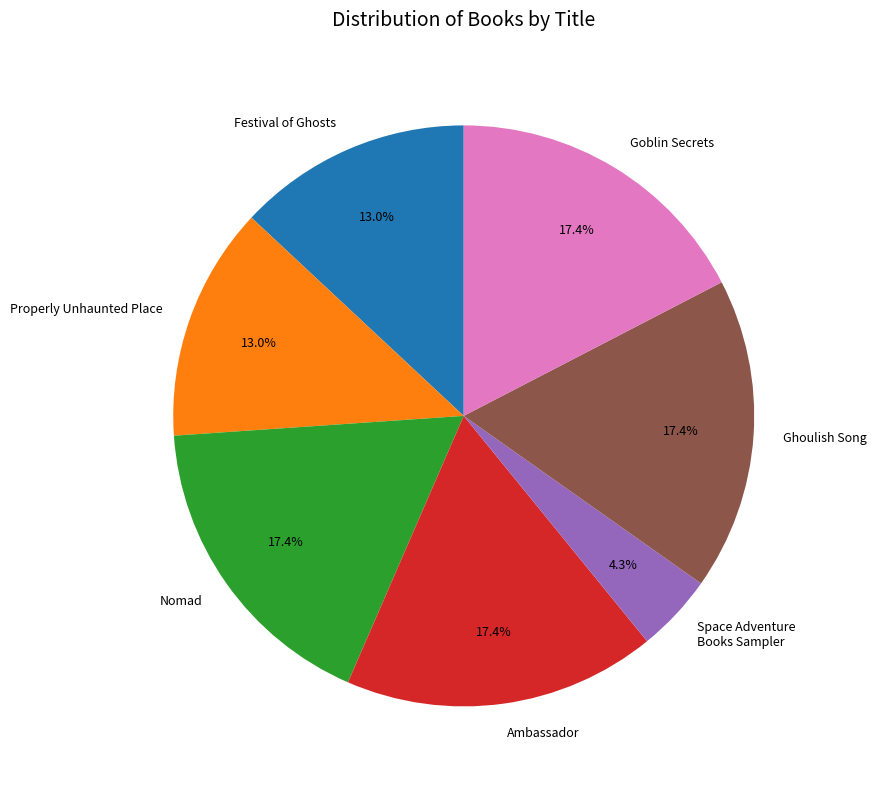

What percentage is the Goblin Secrets slice, to the nearest percent?

17%